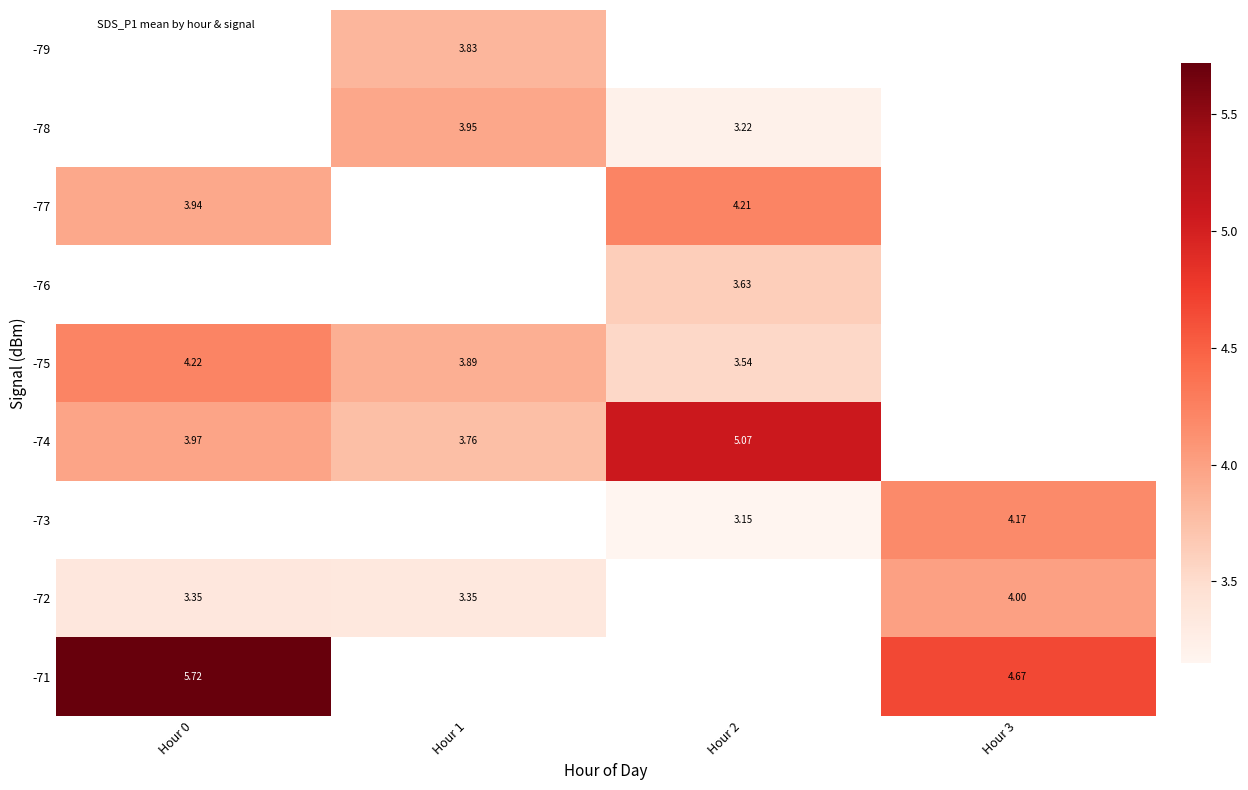

Is it true that -77 equals 4.2 at Hour 2?

True